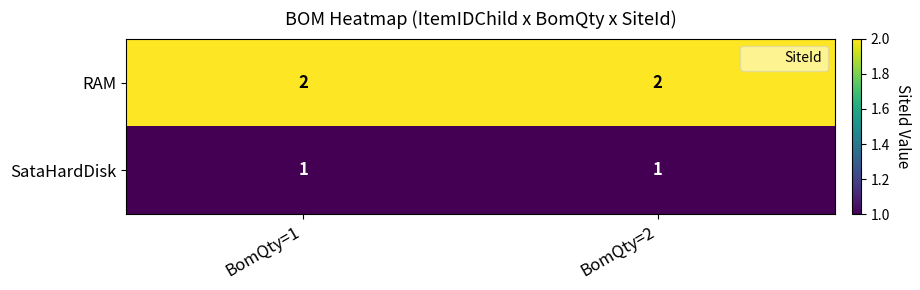

How many distinct data groups are displayed?

2